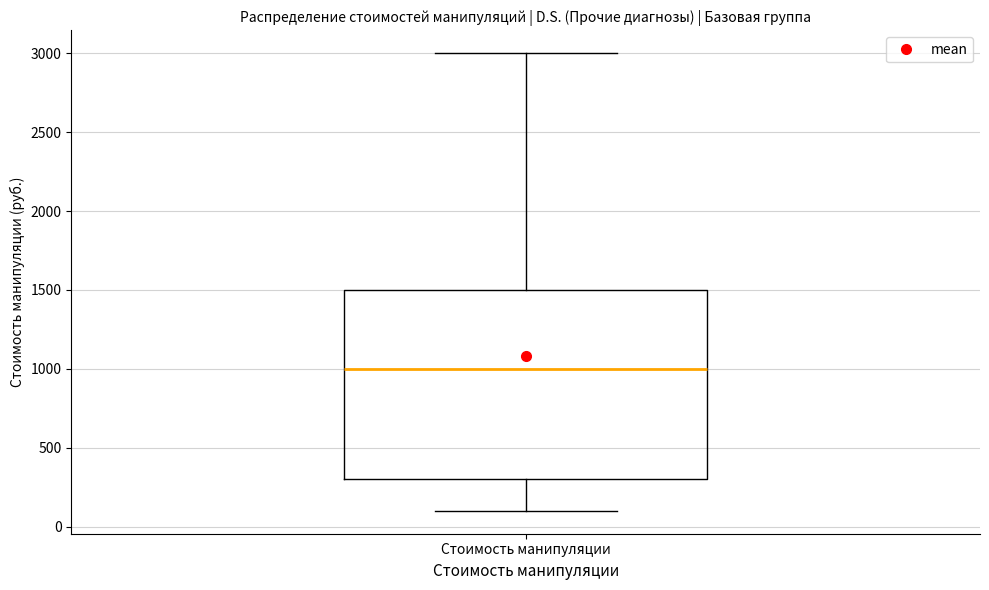

Transcribe this box plot: give where the median line is, the range the box spans, and where the two whiskers end, as read against the y-axis. The values are not printed on the chart, so give them approximately, as read against the axis.

median 1000, box 300 to 1500, whiskers 100 to 3000